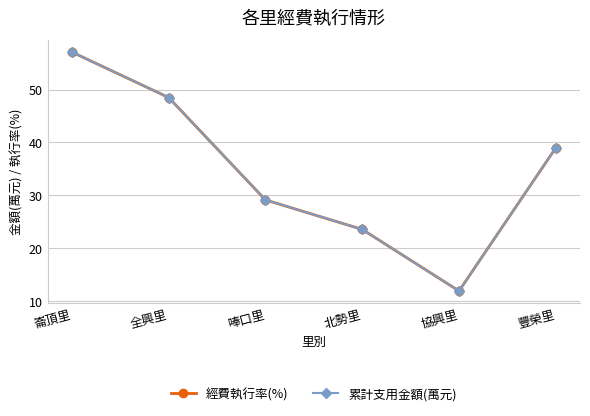

Is this an area chart (filled region under the line)?

No